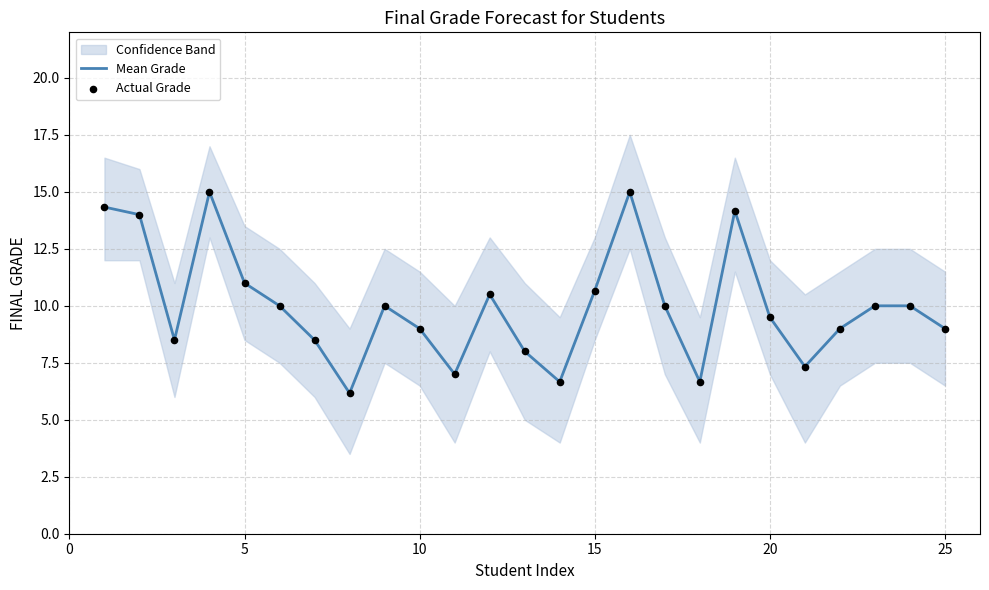

What is the minimum value for Mean Grade?

6.2